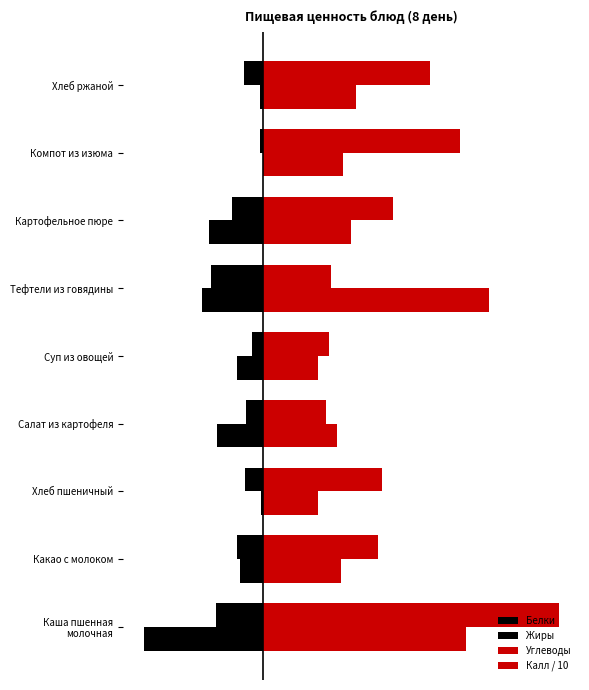

Which series has the largest total across all categories?

Углеводы